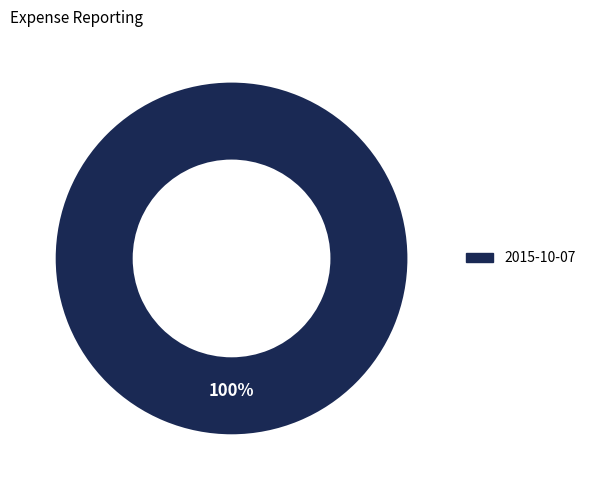

To the nearest percent, what portion does 2015-10-07 represent?

100%